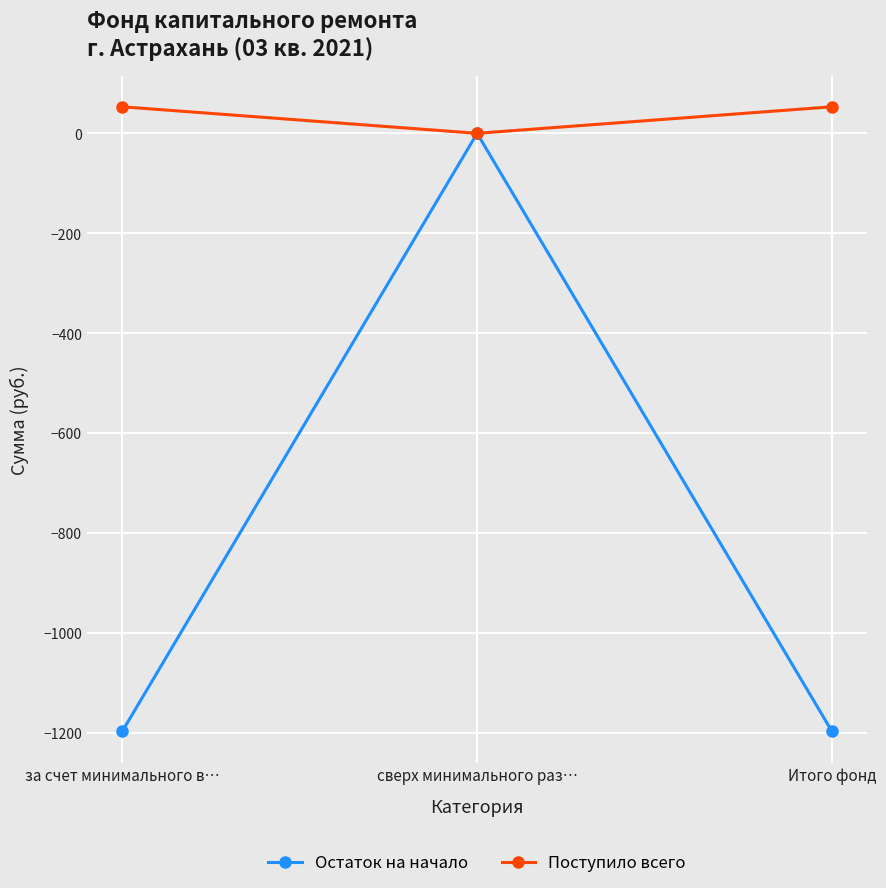

What is the smallest value displayed?

-1197.5